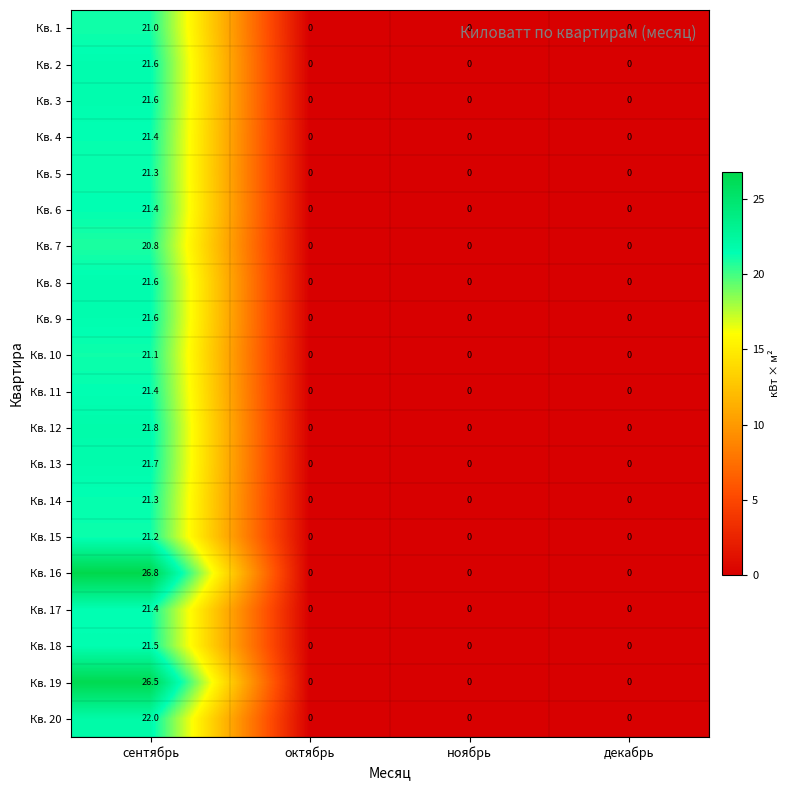

Count the number of data series in this chart.

20